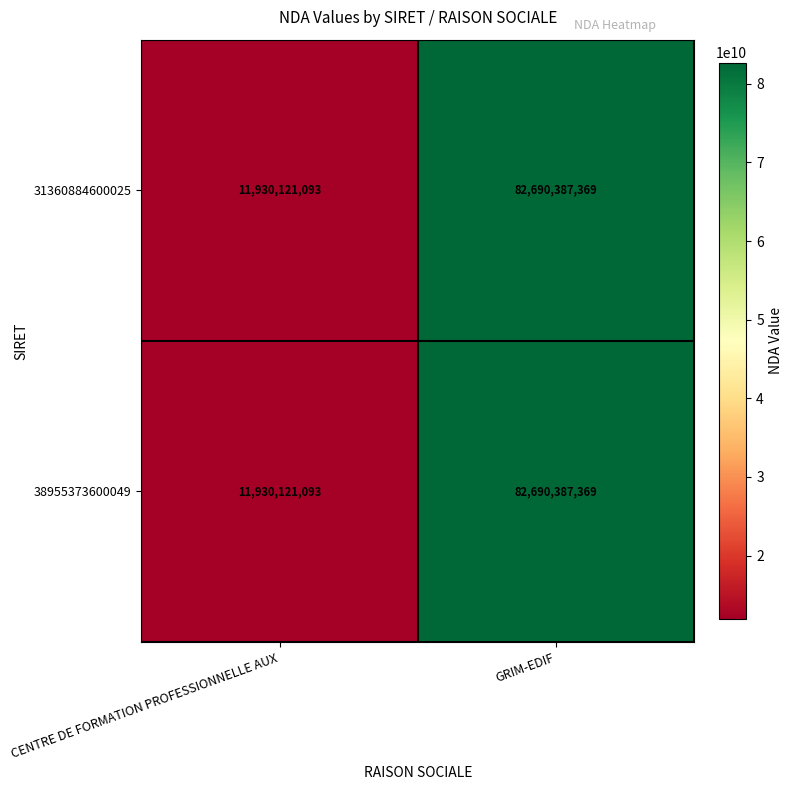

What is the total value across all series at GRIM-EDIF?

165380774738